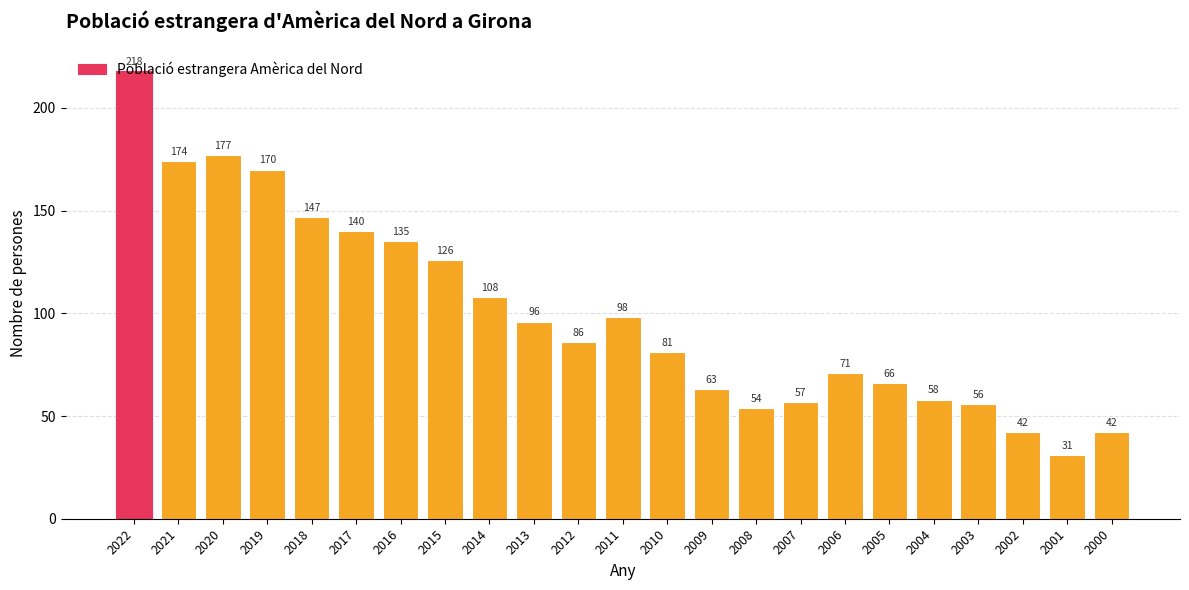

The chart shows a value of 56 at 2003. True or false?

True